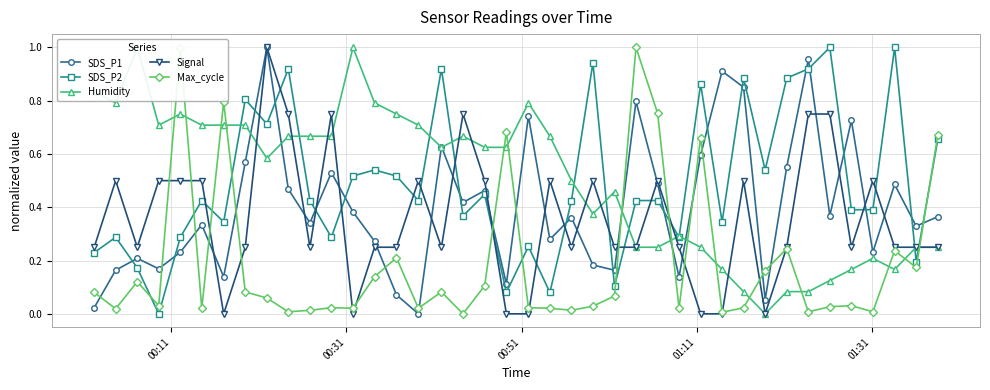

Which series has the largest range (max minus min)?

Max_cycle